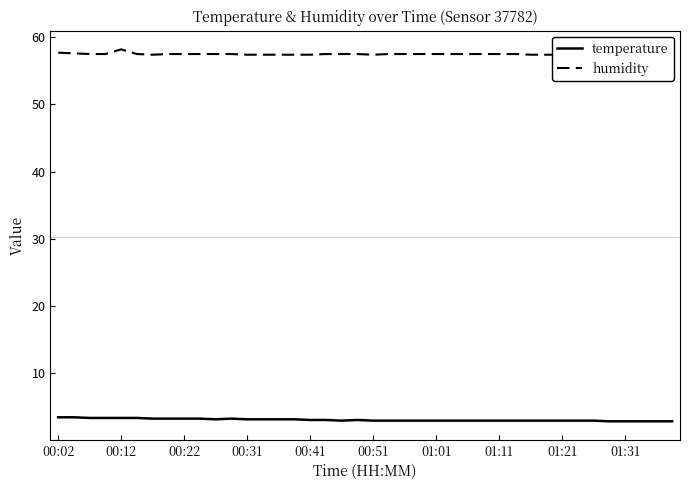

True or false: temperature and humidity intersect in this chart.

False